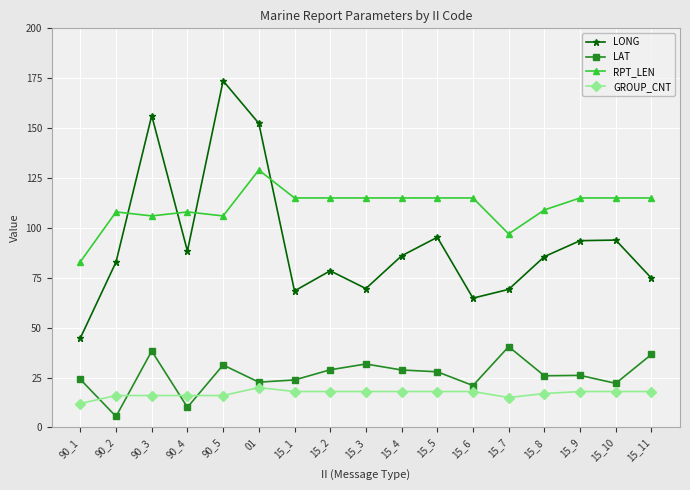

How many interior local peaks does the LONG series have?

5